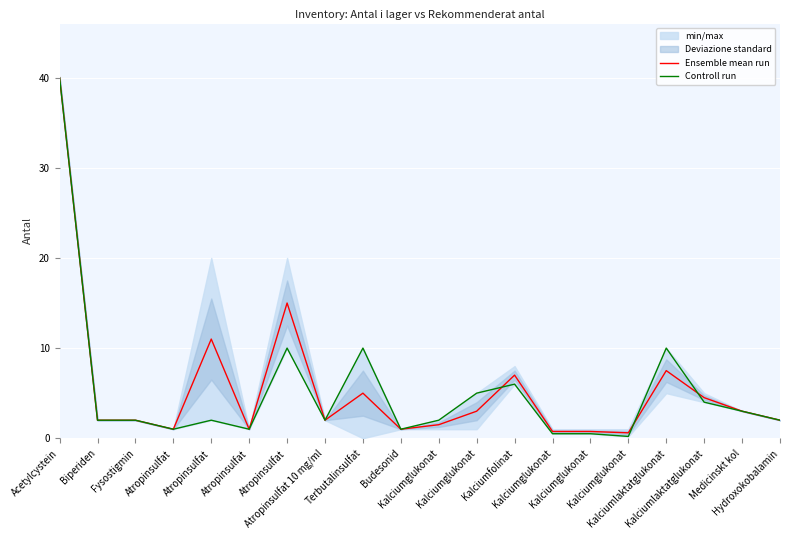

Reading left to right, transcribe all the data shown in this chart.

Ensemble mean run: 40.0	2.0	2.0	1.0	11.0	1.0	15.0	2.0	5.0	1.0	1.5	3.0	7.0	0.8	0.8	0.6	7.5	4.5	3.0	2.0
Controll run: 40.0	2.0	2.0	1.0	2.0	1.0	10.0	2.0	10.0	1.0	2.0	5.0	6.0	0.5	0.5	0.2	10.0	4.0	3.0	2.0